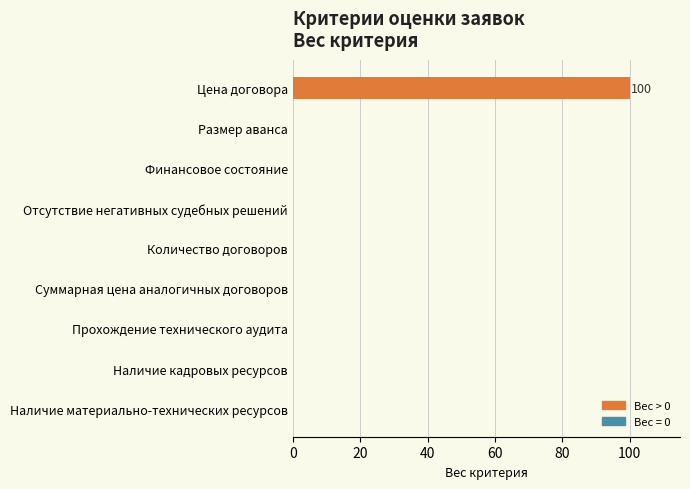

How many distinct data groups are displayed?

1